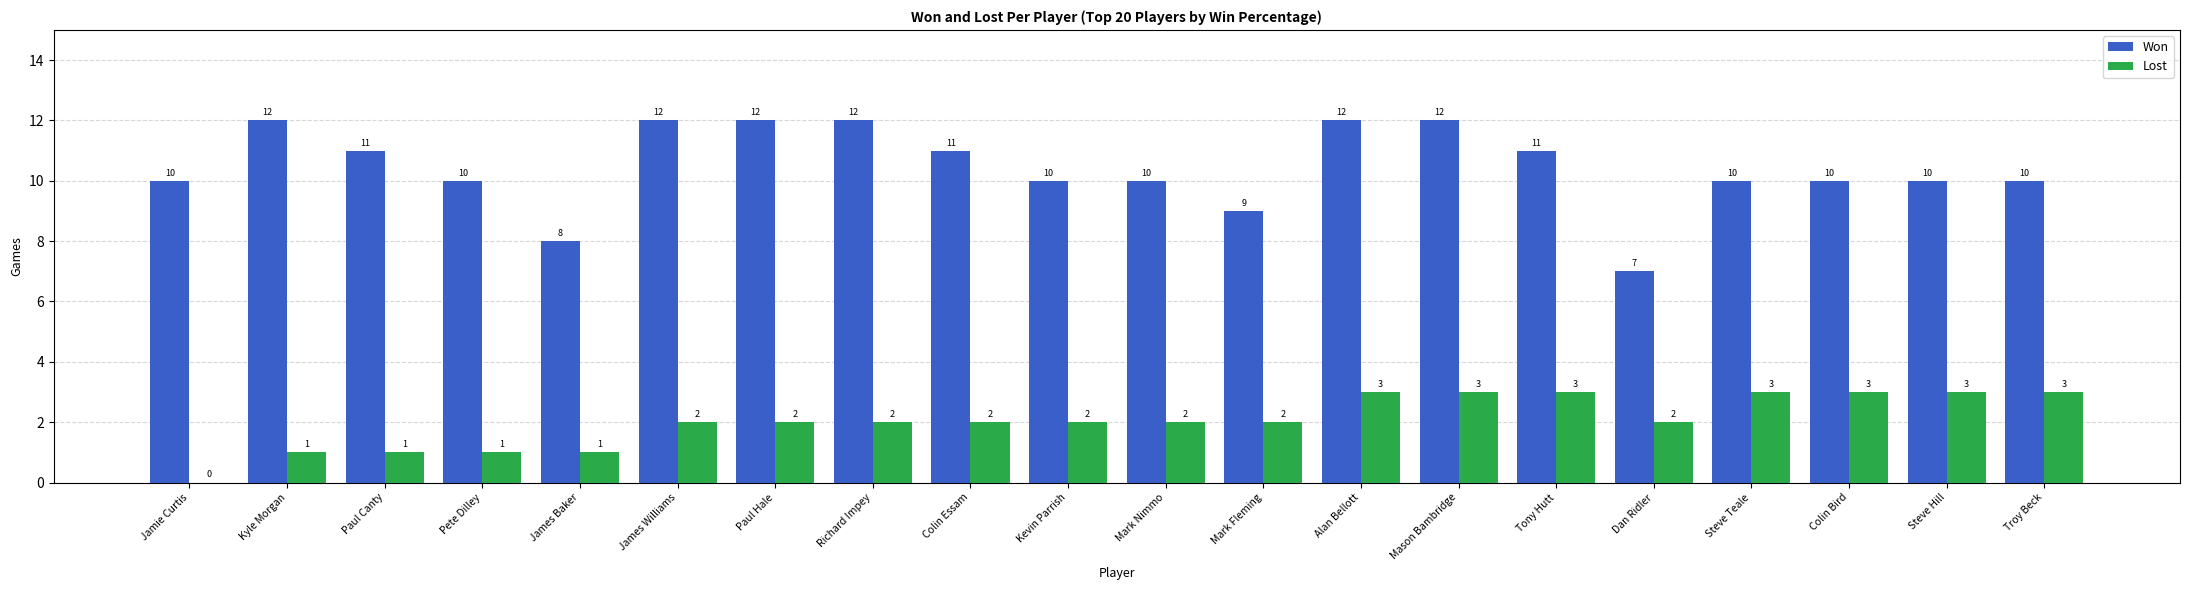

What is the approximate value of Won at Steve Hill?

10